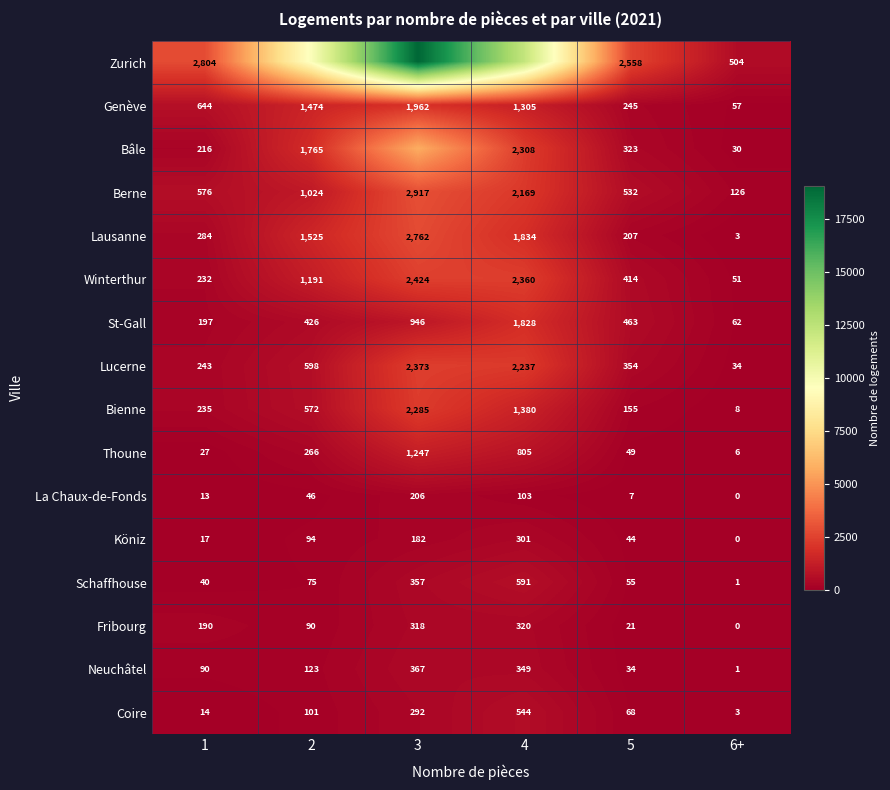

What is the difference between the maximum and second lowest values in the Genève series?

1717